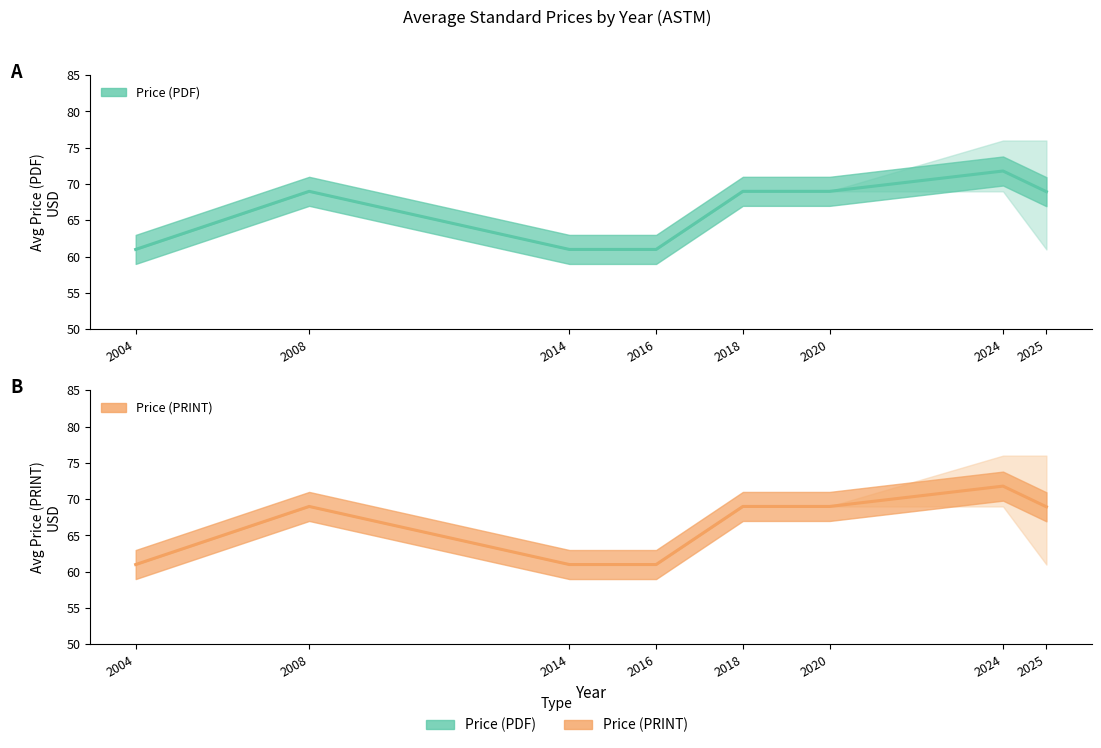

At 2008, list the series in order from largest to smallest.

Price (PDF), Price (PRINT)